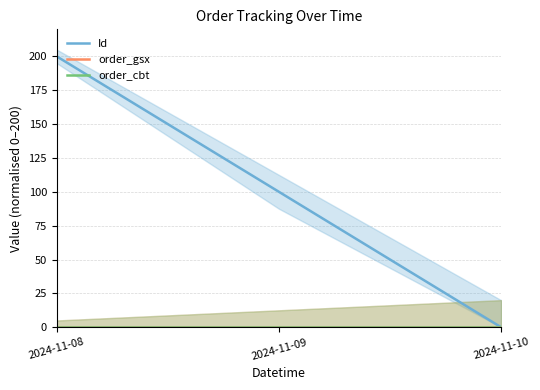

Reading left to right, list all the values displayed in this chart.

Id: 2024-11-08=200.0	2024-11-09=100.0	2024-11-10=0.0
order_gsx: 2024-11-08=0.0	2024-11-09=0.0	2024-11-10=0.0
order_cbt: 2024-11-08=0.0	2024-11-09=0.0	2024-11-10=0.0